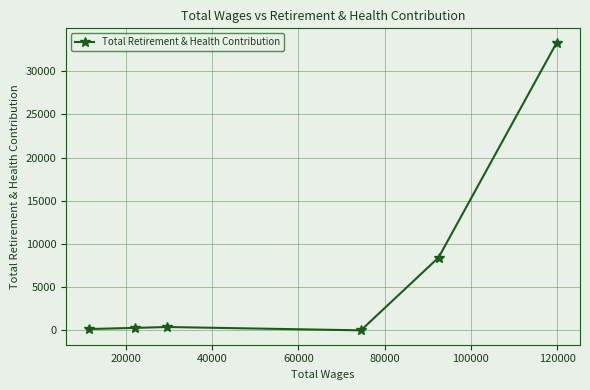

How many points are higher than both their immediate neighbors (excluding endpoints)?

1